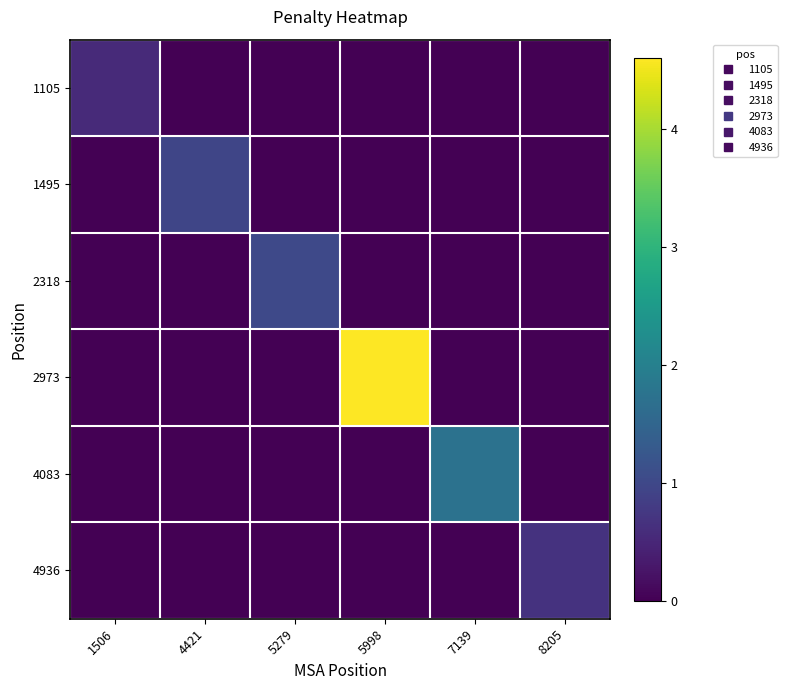

What is the spread (max minus min) of values at 5998?

4.6